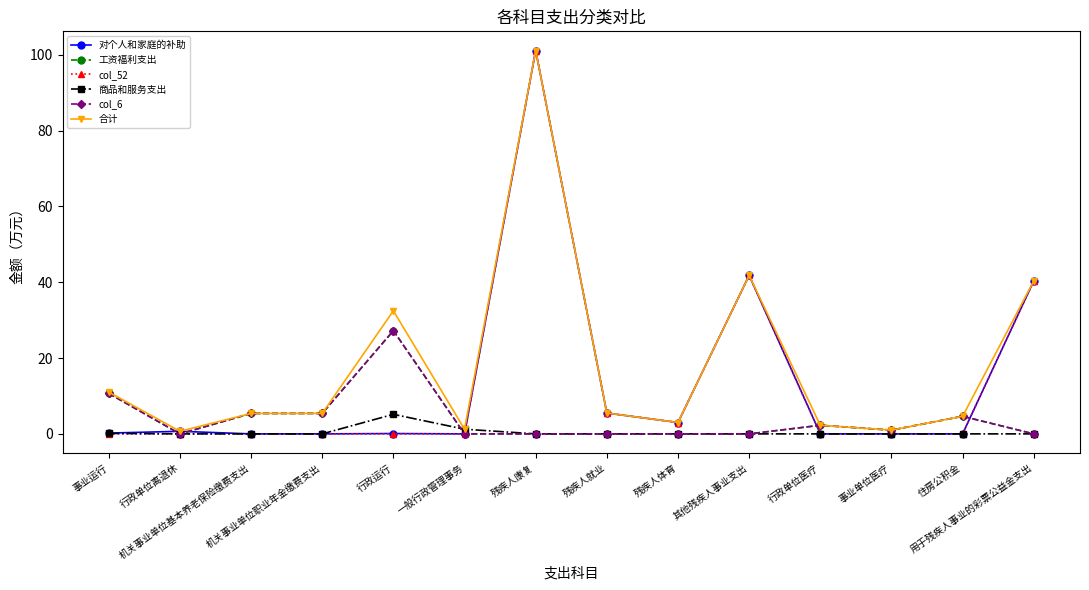

Is this an area chart (filled region under the line)?

No